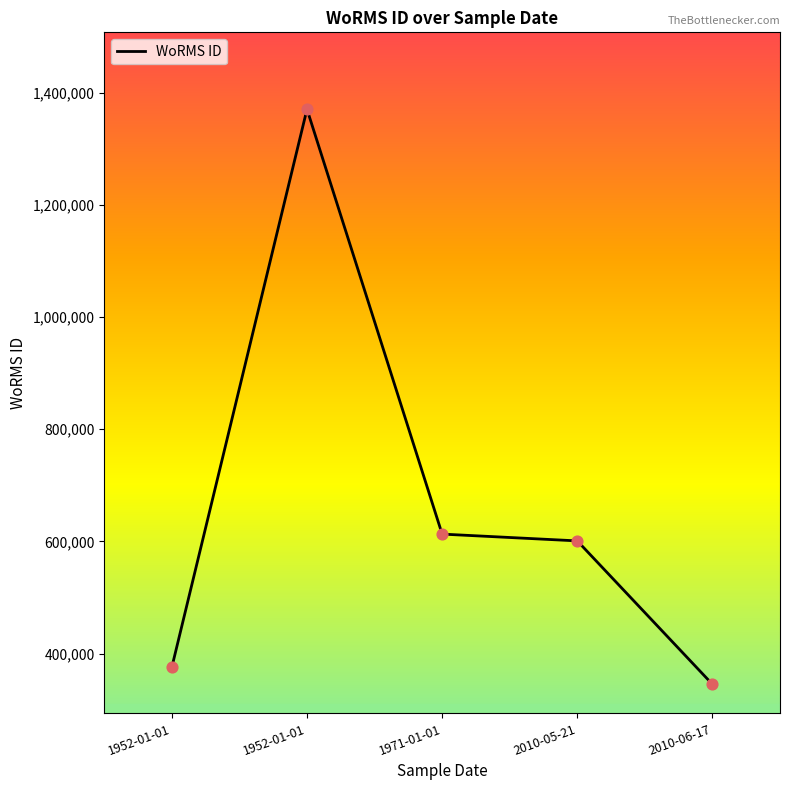

Approximately how many times larger is the value at 1952-01-01 compared to 1952-01-01?

3.6